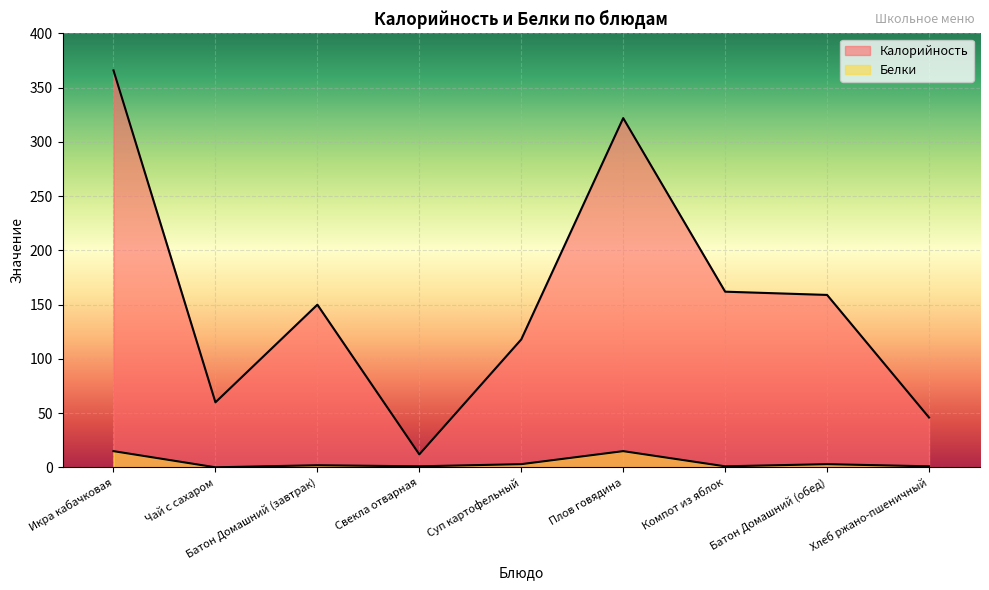

Where is the first local maximum for Белки?

Батон Домашний (завтрак)